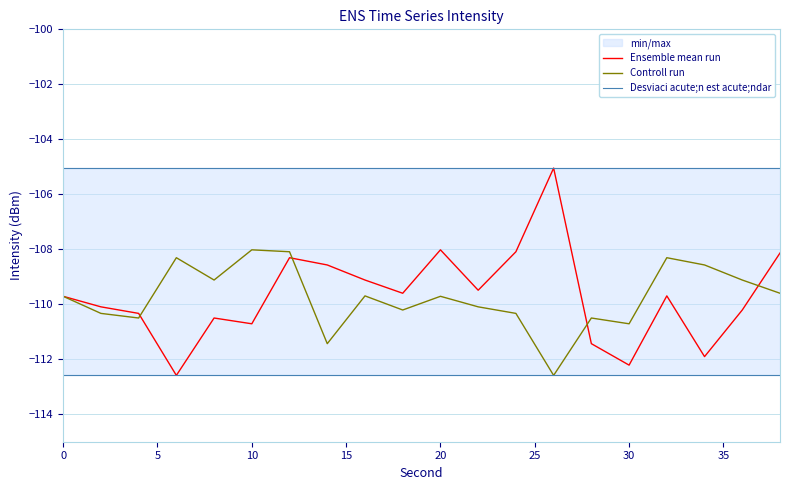

Rank the series at 10 from lowest to highest value.

Desviaci acute;n est acute;ndar, Ensemble mean run, Controll run